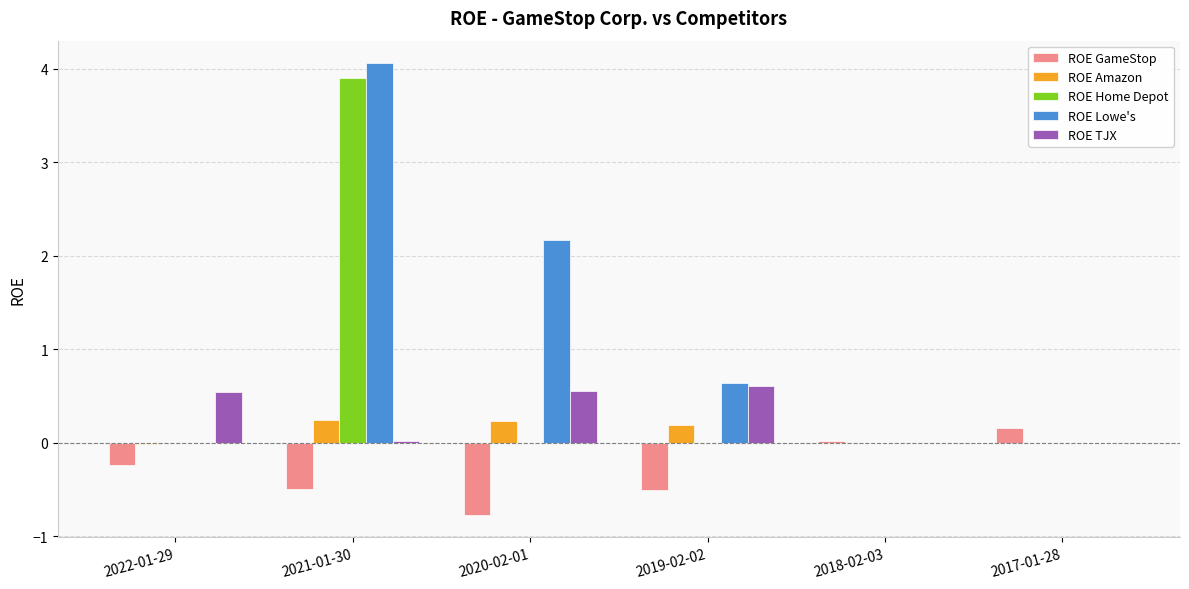

Which series has the largest total across all categories?

ROE Lowe's